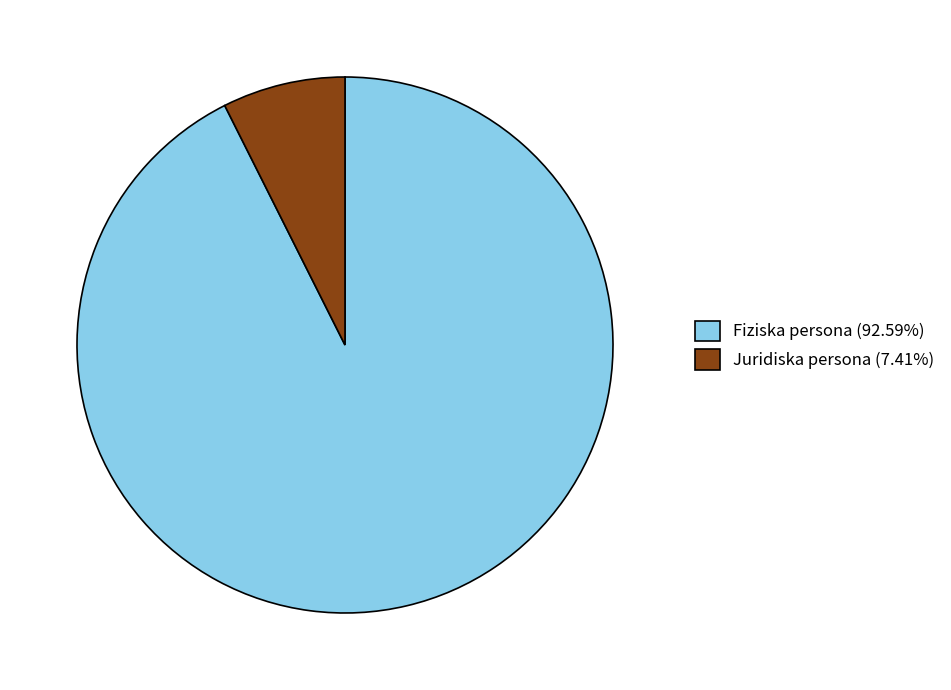

What is the smallest slice in the pie chart?

Juridiska persona